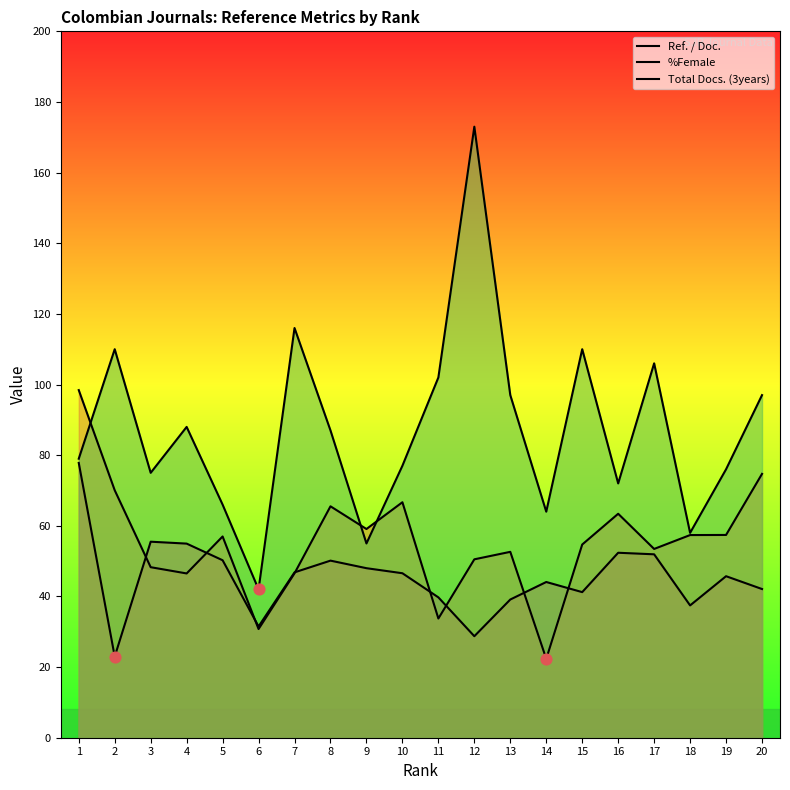

Which series contains the lowest Y value?

%Female